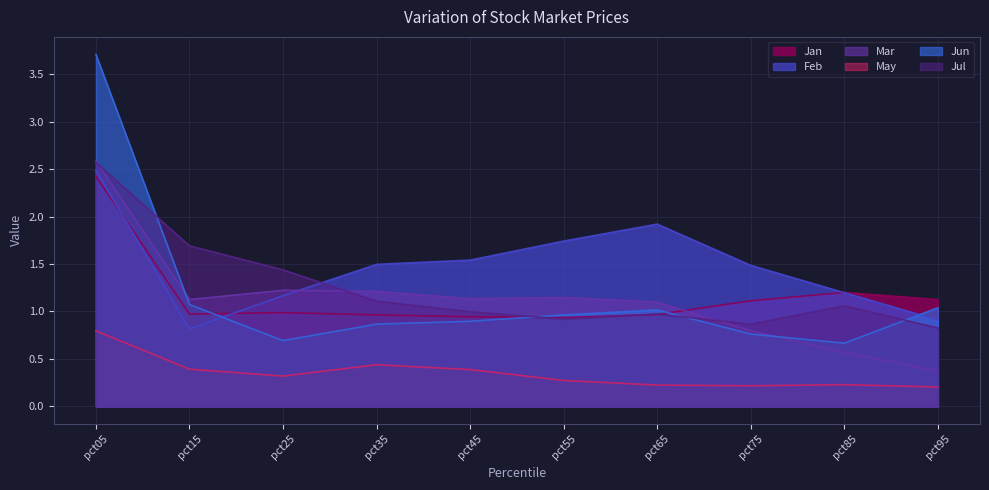

At which category is the sum across all series the highest?

pct05